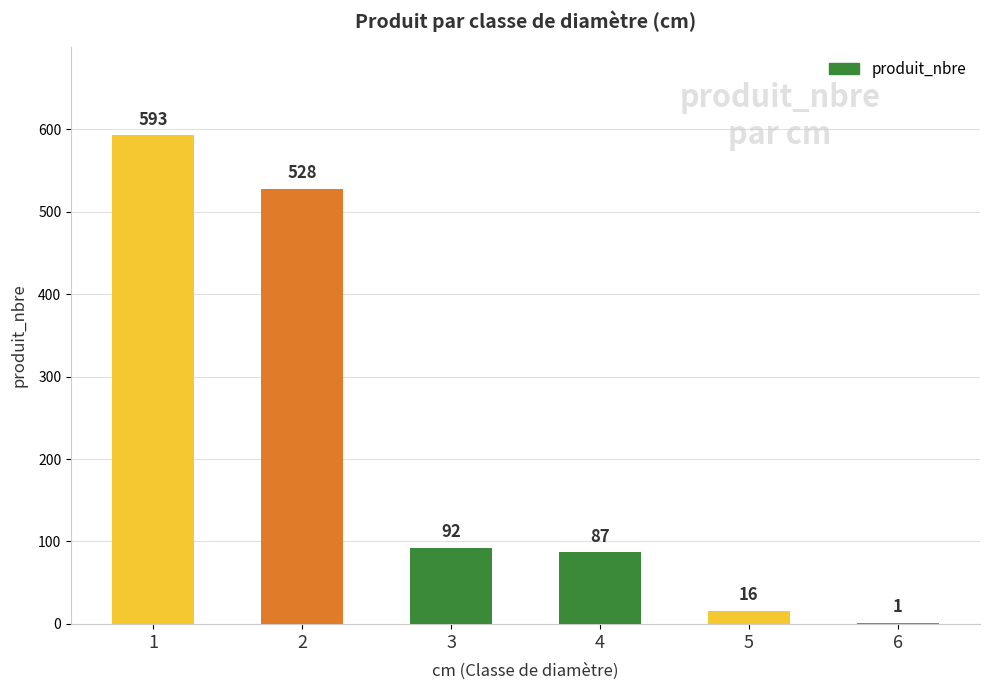

How many distinct data groups are displayed?

1